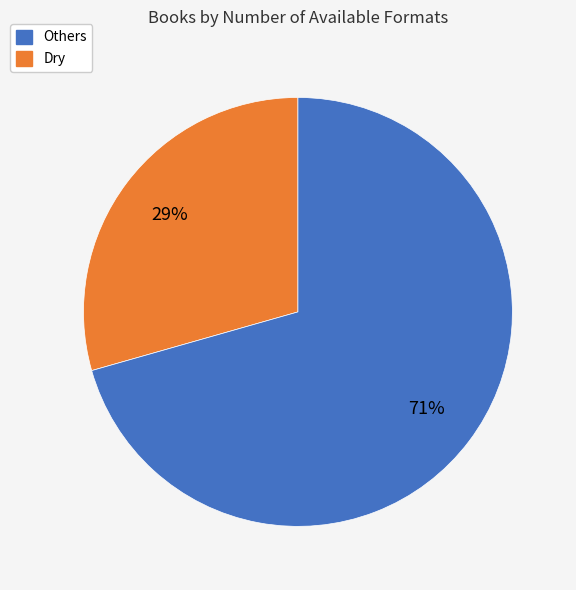

Is there any slice that represents more than half of the pie?

Yes